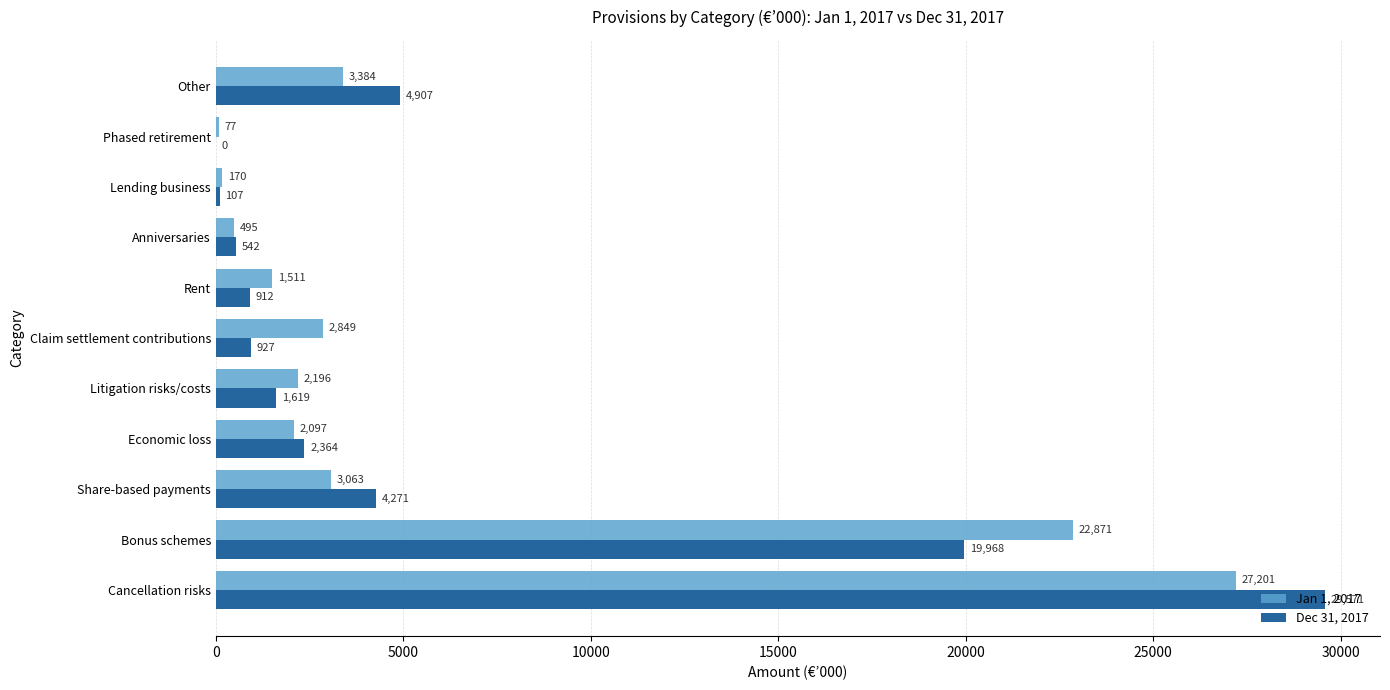

What is the sum of the Dec 31, 2017 values at Phased retirement and Litigation risks/costs?

1619